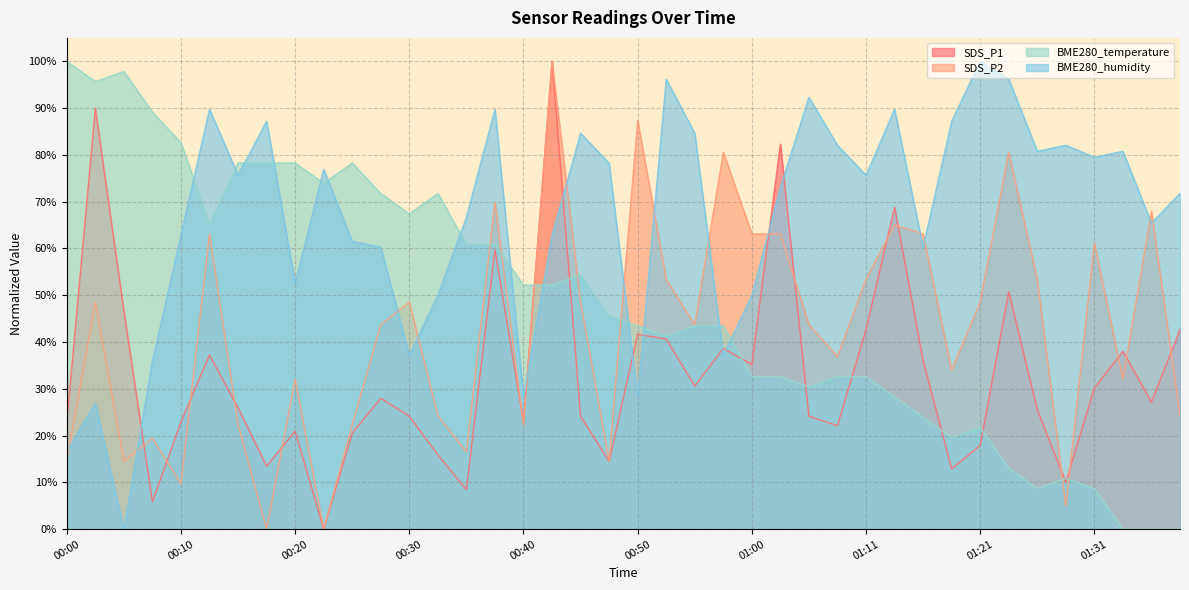

Count the number of categories in the chart.

40